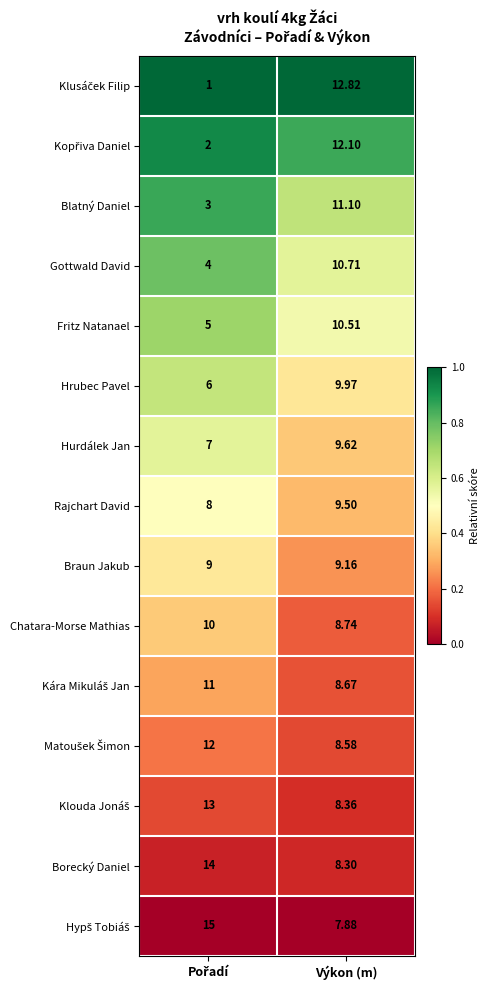

Which category has the highest value in the Gottwald David series?

Výkon (m)